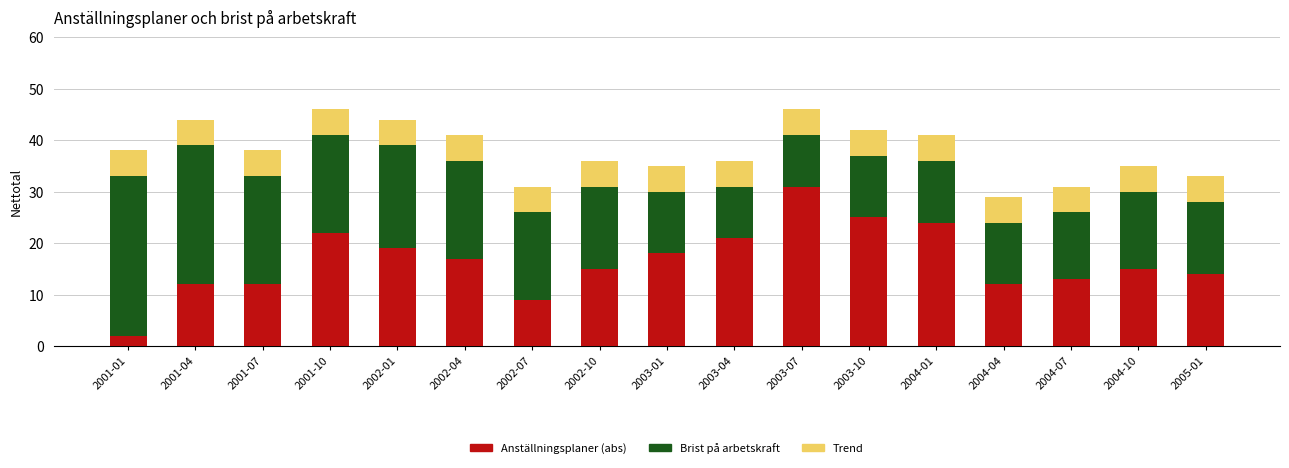

What is the maximum value for Anställningsplaner (abs)?

31